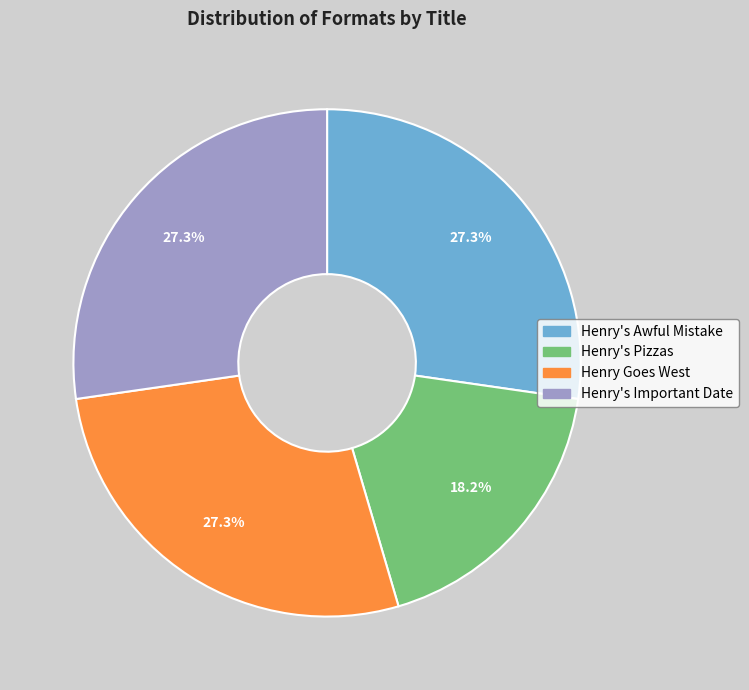

Count the number of slices in the pie.

4